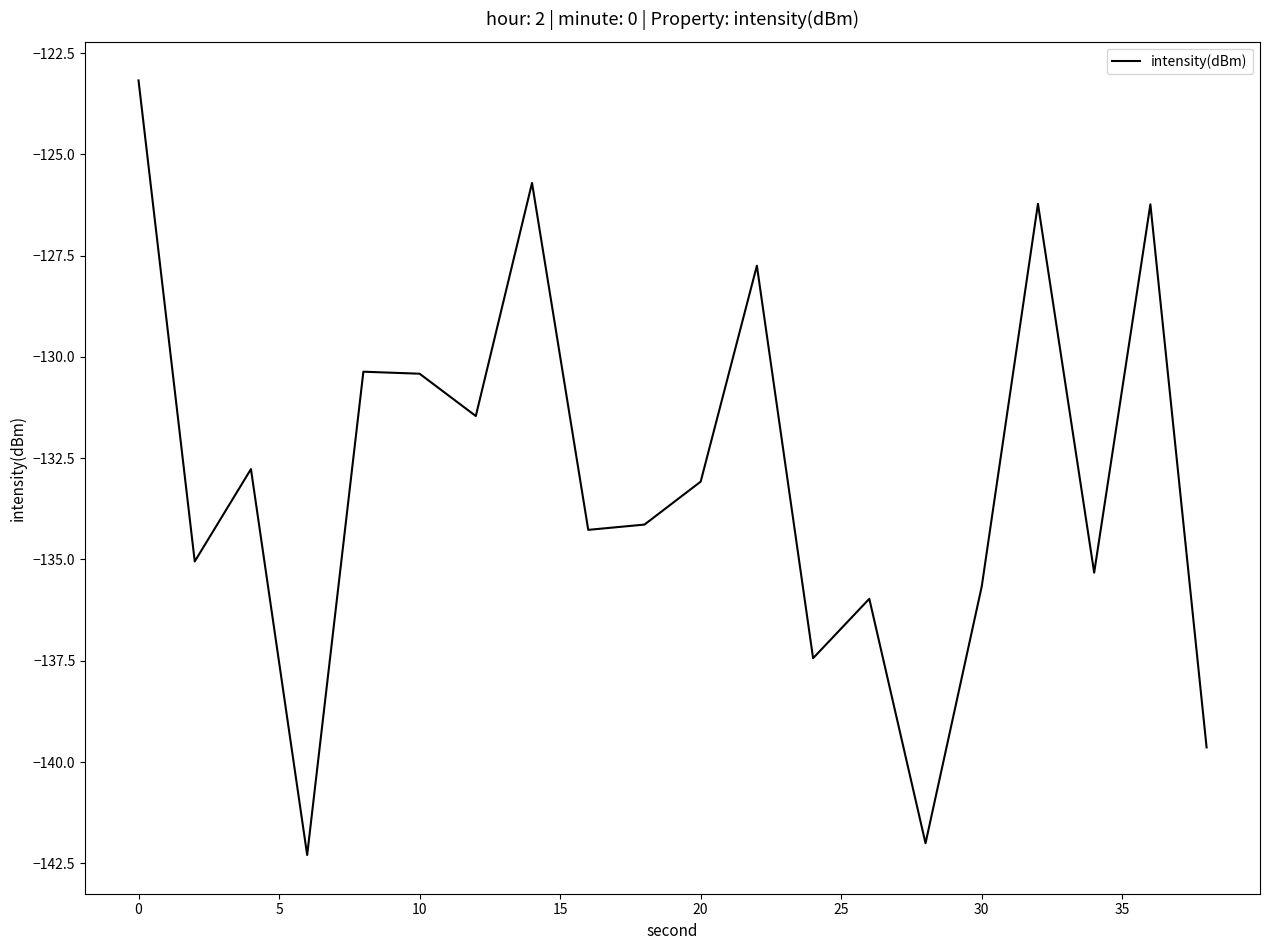

Does the chart display data point markers on the line(s)?

No